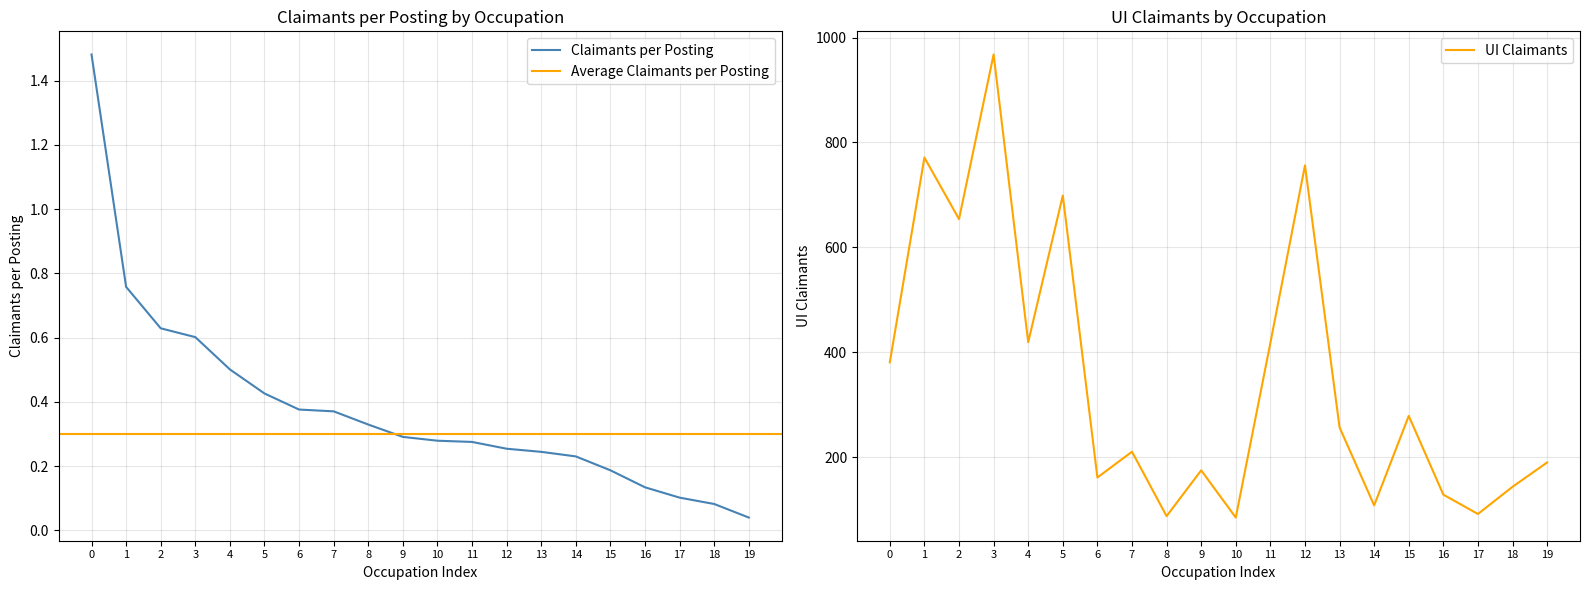

What is the sum of all Claimants per Posting values?

7.6